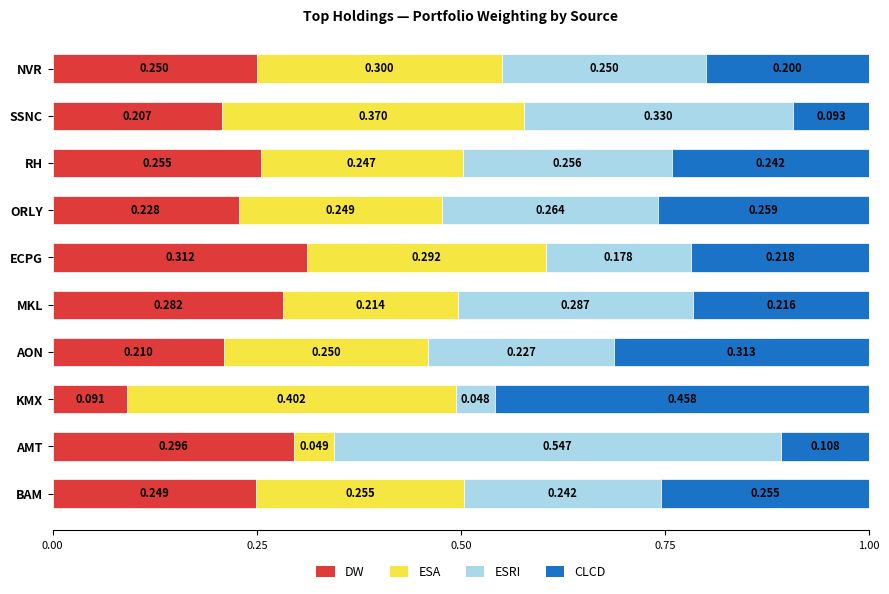

Rank the categories by DW value from lowest to highest.

KMX, SSNC, AON, ORLY, BAM, NVR, RH, MKL, AMT, ECPG